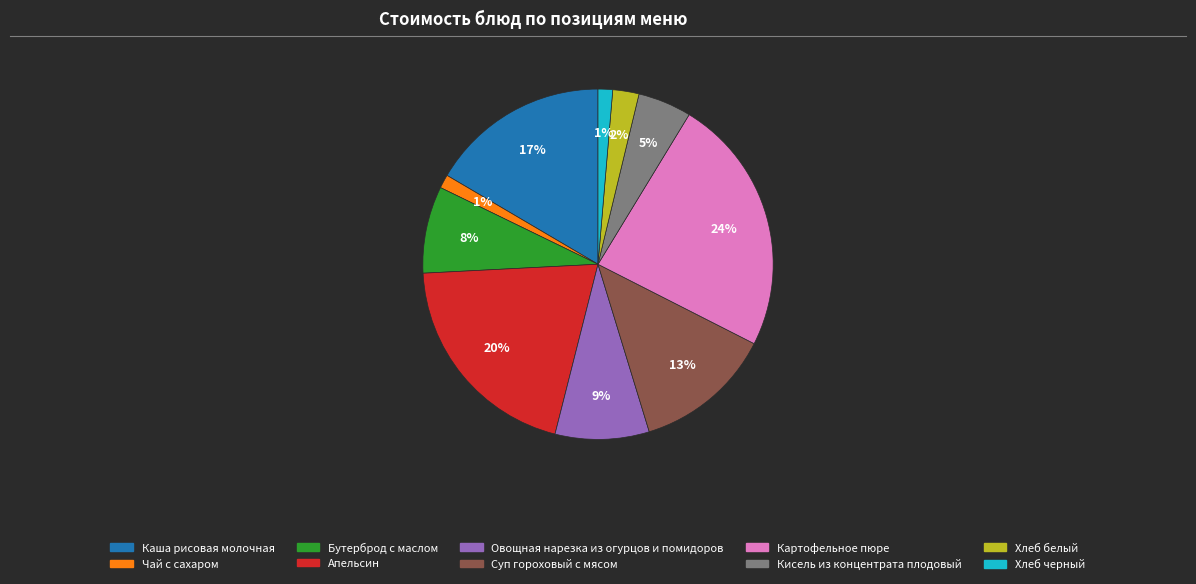

Between Чай с сахаром and Бутерброд с маслом, which is larger?

Бутерброд с маслом